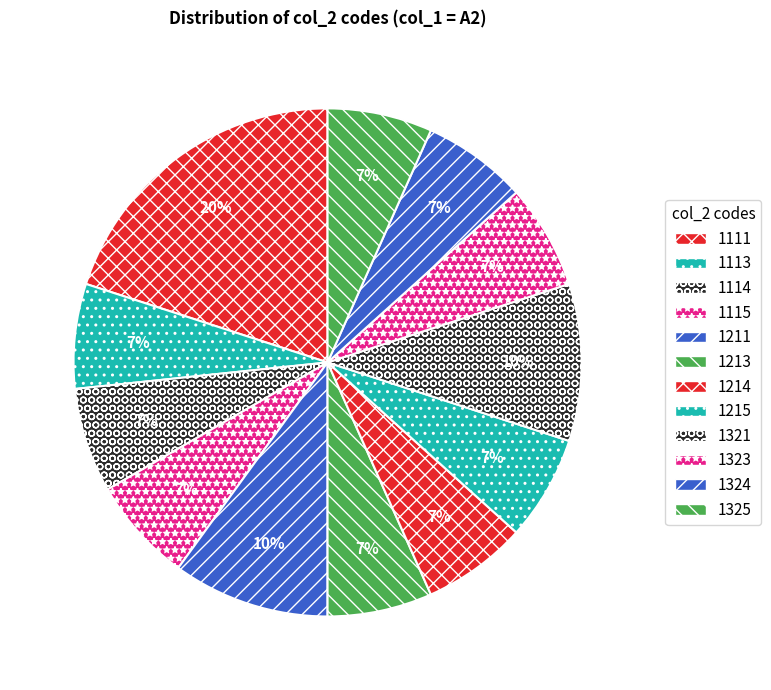

Approximately how many times larger is the value at 1324 compared to 1325?

1.0